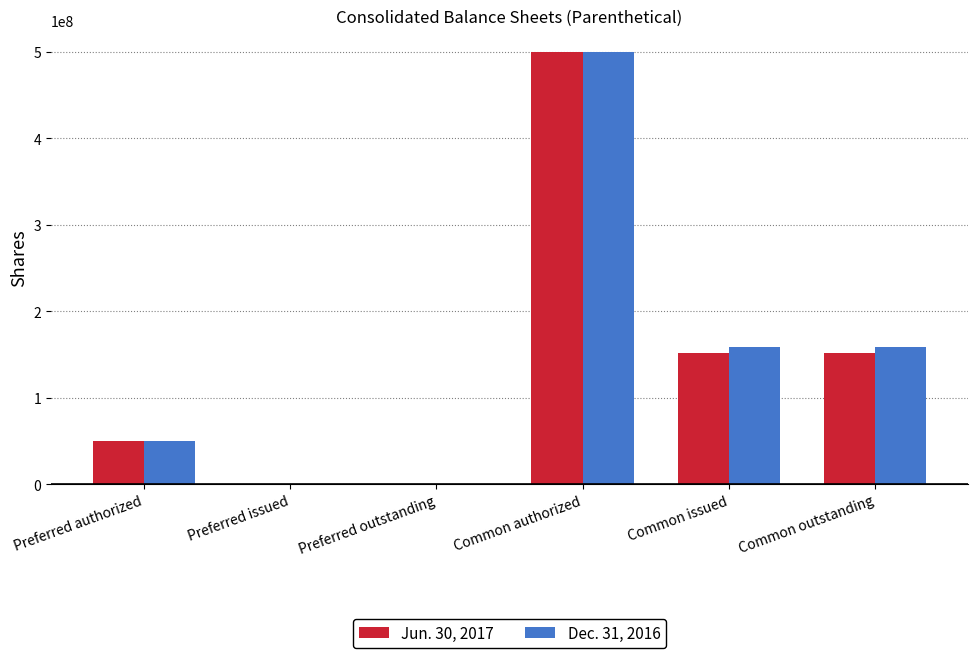

Reading right to left, extract all data points from this chart.

Jun. 30, 2017: Common outstanding=151320521	Common issued=151320521	Common authorized=500000000	Preferred outstanding=0	Preferred issued=0	Preferred authorized=50000000
Dec. 31, 2016: Common outstanding=158626229	Common issued=158626229	Common authorized=500000000	Preferred outstanding=0	Preferred issued=0	Preferred authorized=50000000